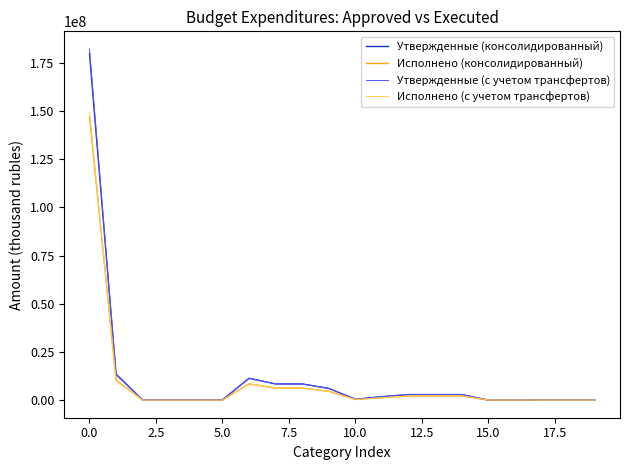

Is this an area chart (filled region under the line)?

No